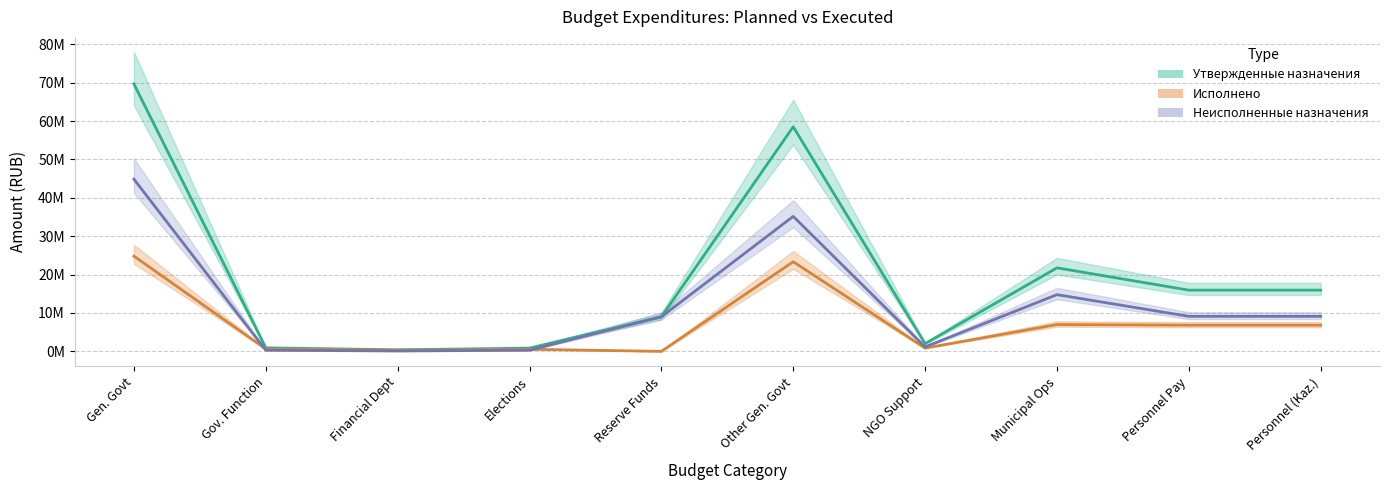

What is the value of the Неисполненные назначения point at the 9th from the left?

9118273.8